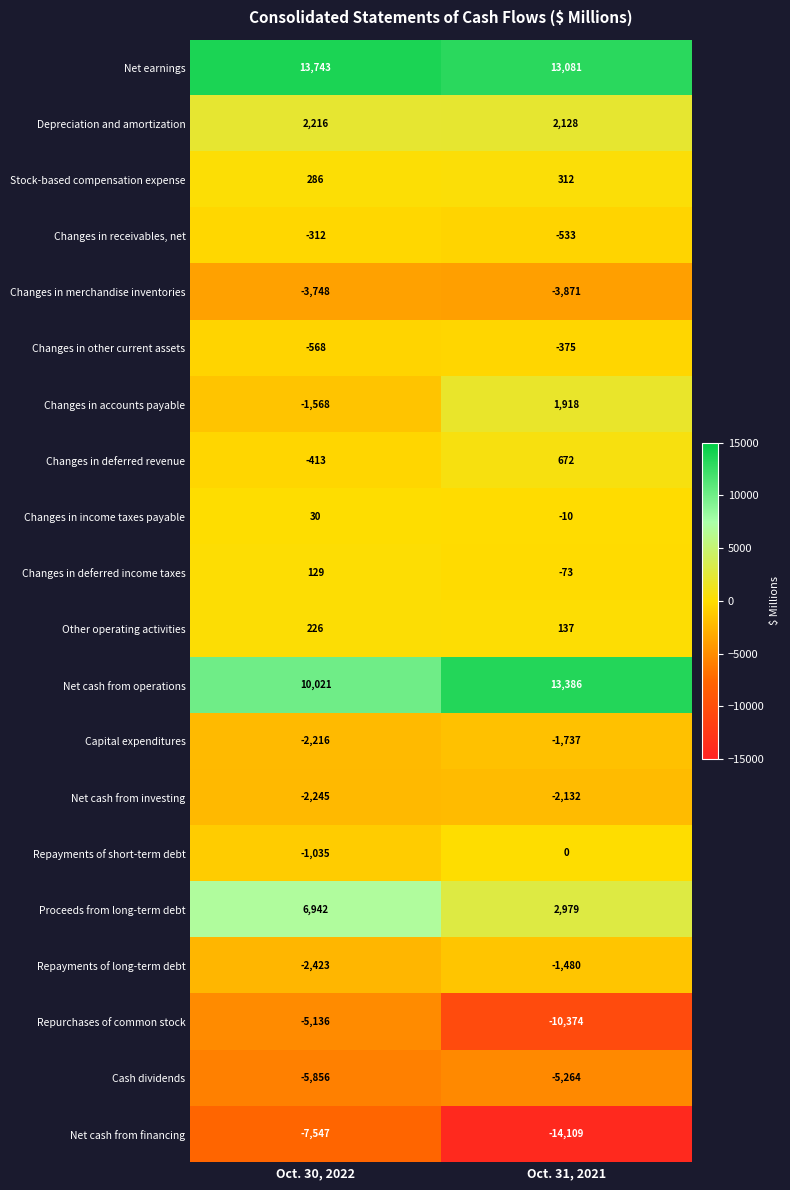

What is the difference between the maximum and minimum values in the Changes in receivables, net series?

221